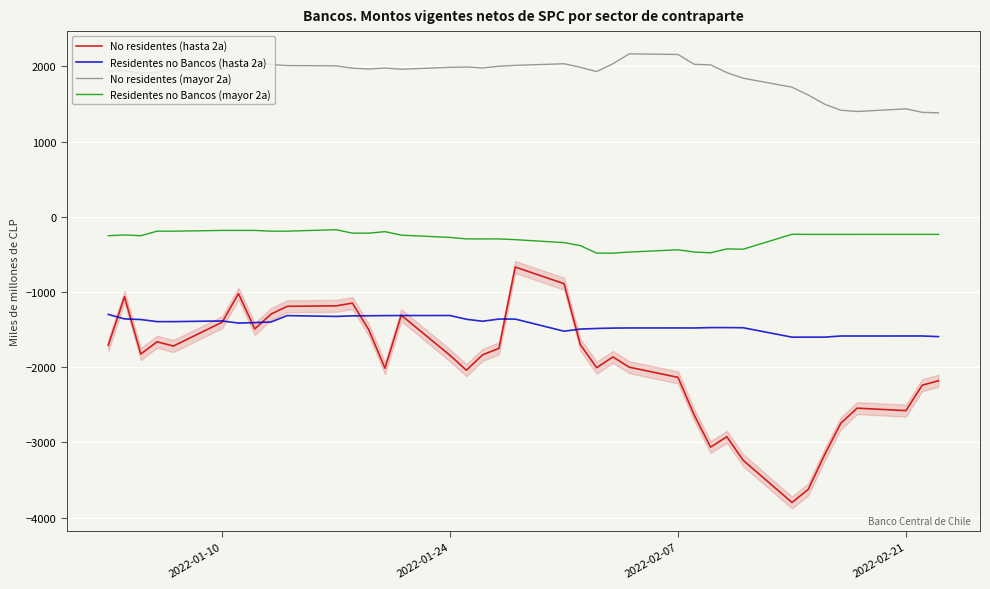

True or false: Residentes no Bancos (hasta 2a) and No residentes (mayor 2a) intersect in this chart.

False